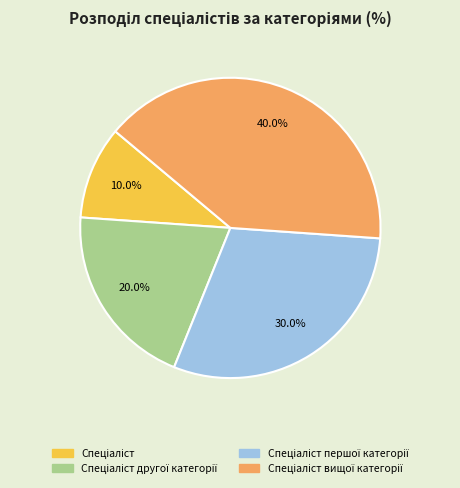

How many slices are in this pie chart?

4